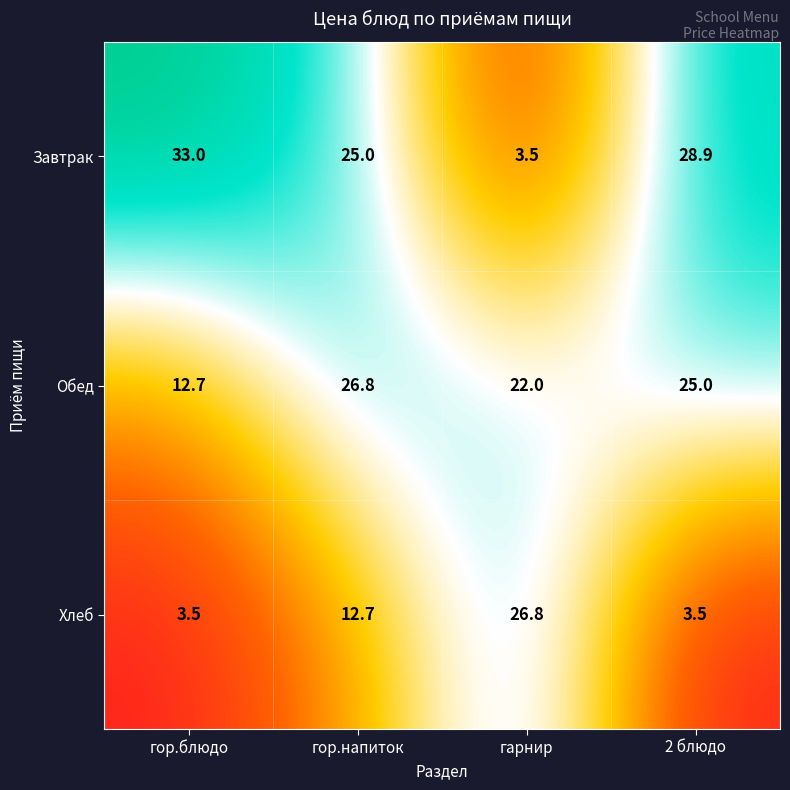

True or false: Хлеб has a value of 8.7 at гор.напиток.

False